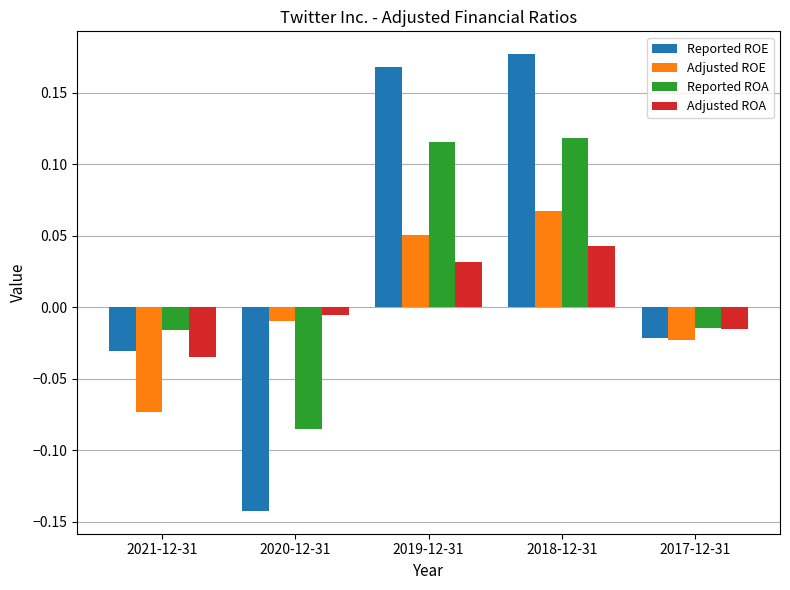

True or false: Reported ROA has a value of 0.2 at 2019-12-31.

False